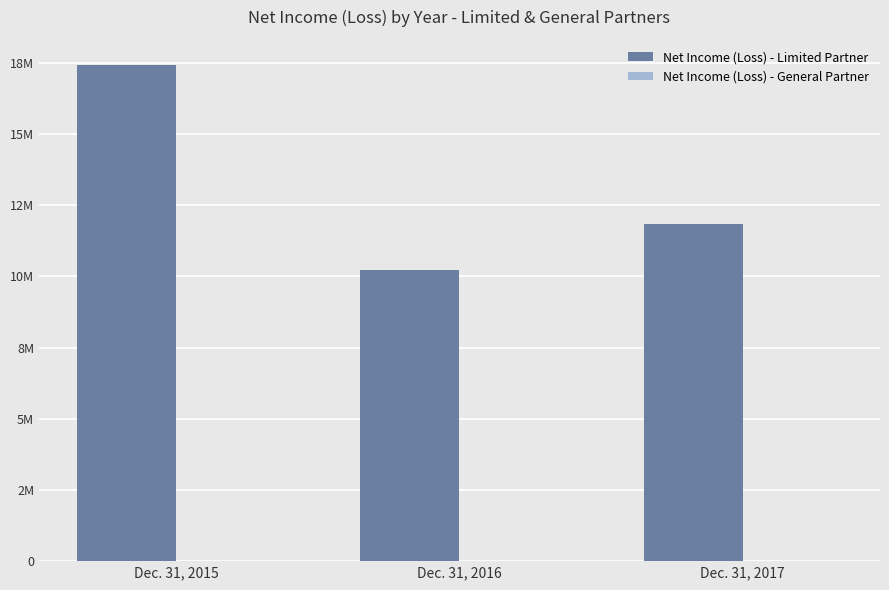

Does the chart contain stacked bars?

No